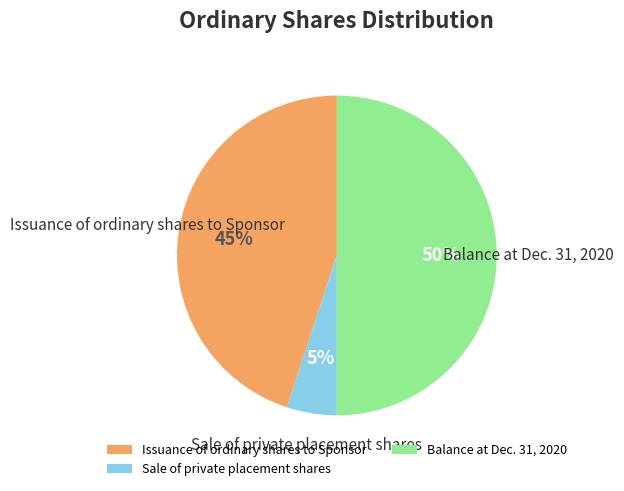

What percentage is the Balance at Dec. 31, 2020 slice, to the nearest percent?

50%